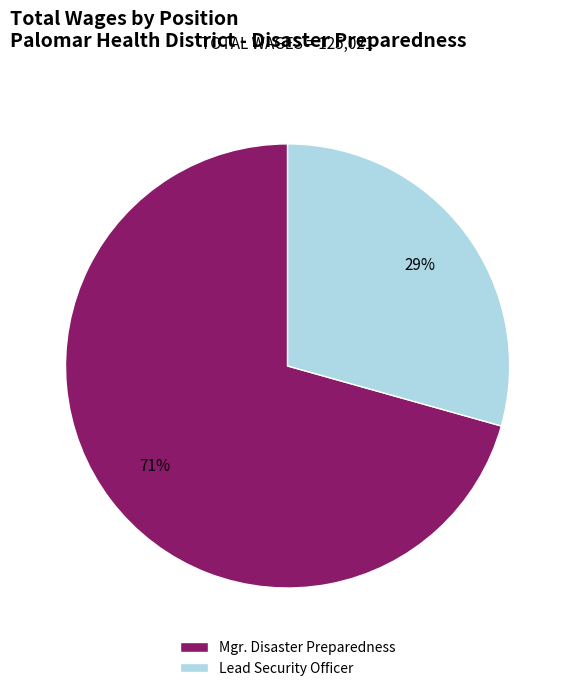

Rank the categories by value from highest to lowest.

Mgr. Disaster Preparedness, Lead Security Officer